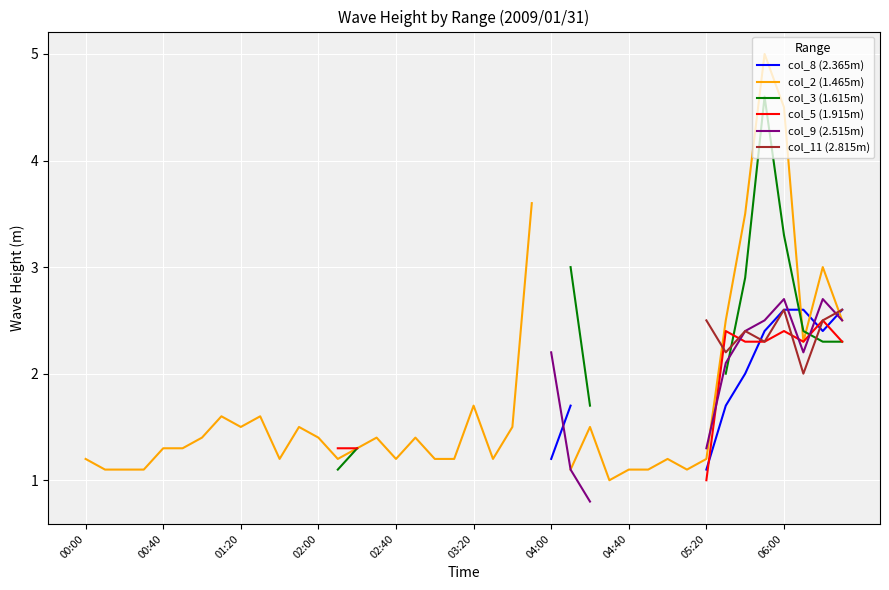

How many distinct data groups are displayed?

6